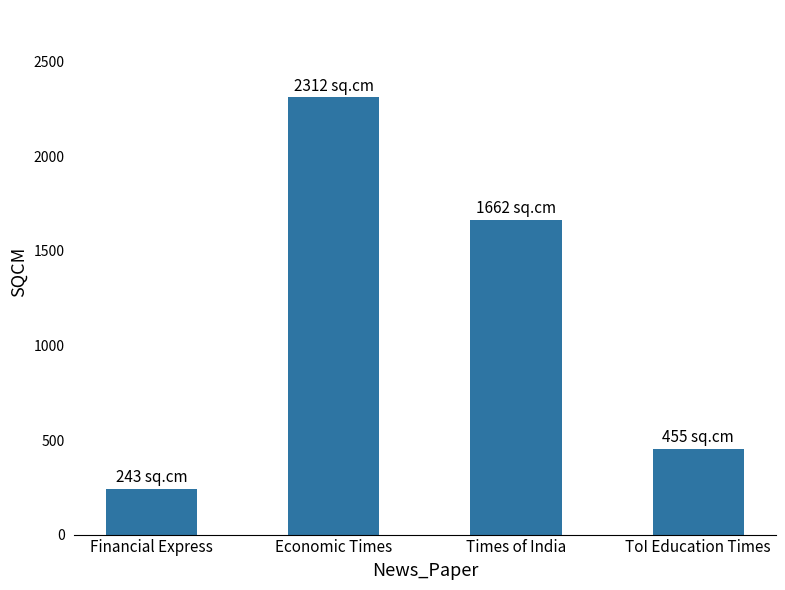

What is the difference between the maximum and minimum values?

2069